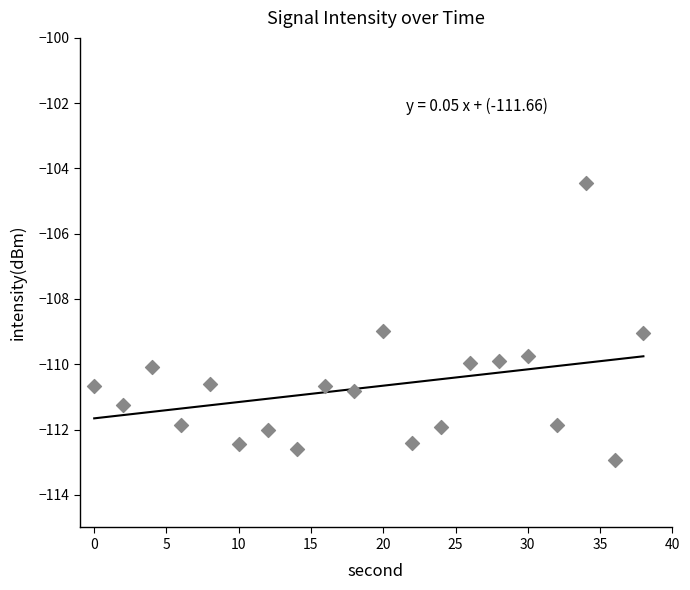

What is the range of Y values (max minus min)?

8.5